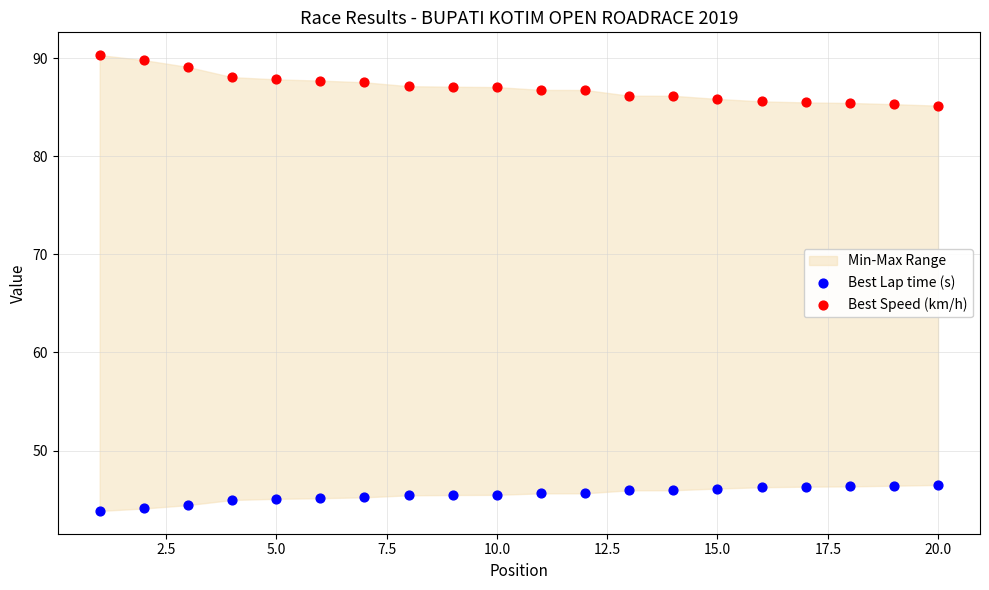

Across all data points, what is the range of Y values (max minus min)?

46.5